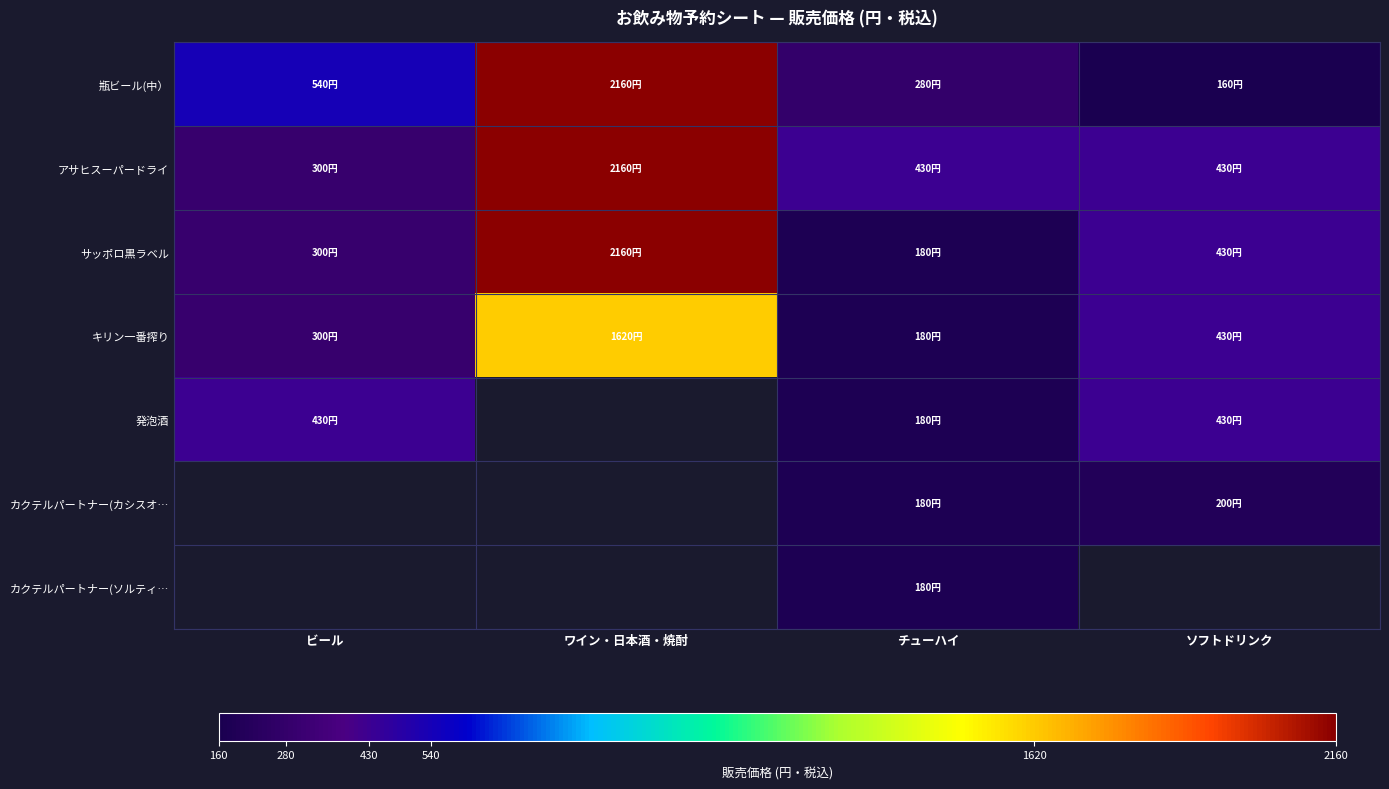

At which label is キリン一番搾り closest to 900?

ソフトドリンク